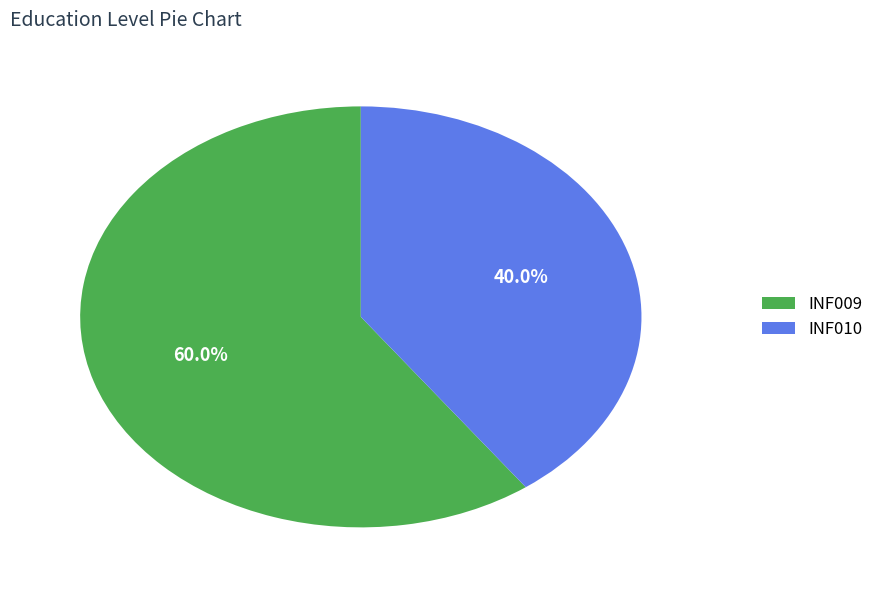

Is it true that INF010 is 40% of the pie?

True